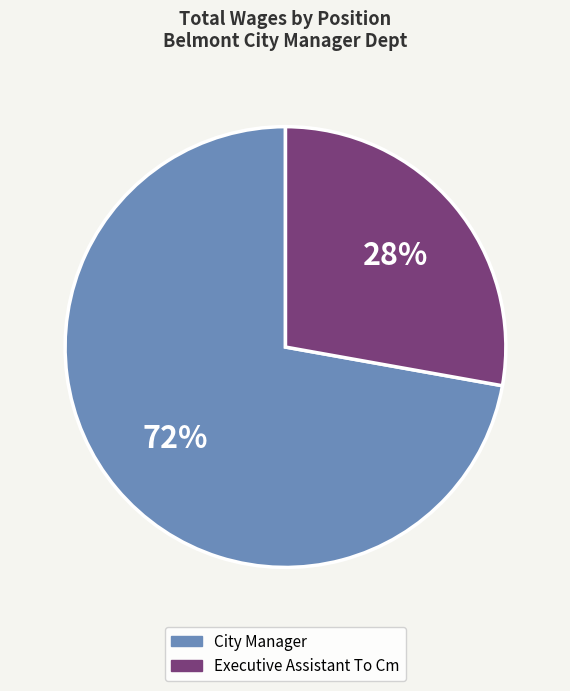

What is the smallest slice in the pie chart?

Executive Assistant To Cm